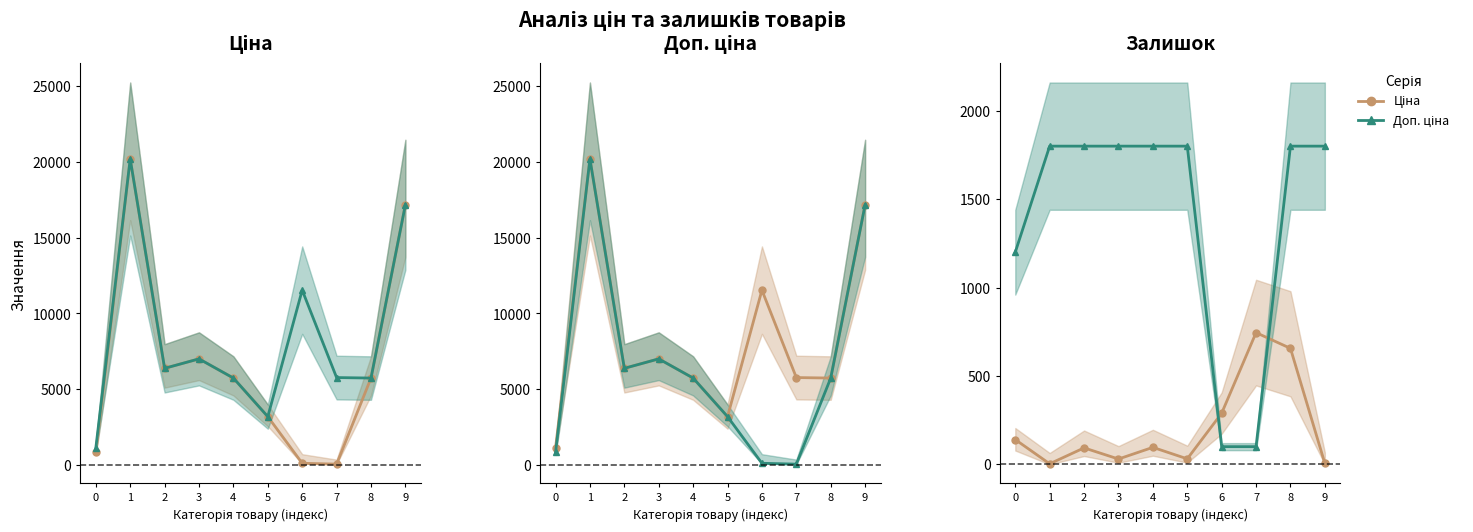

Which series has the widest spread of values?

Доп. ціна